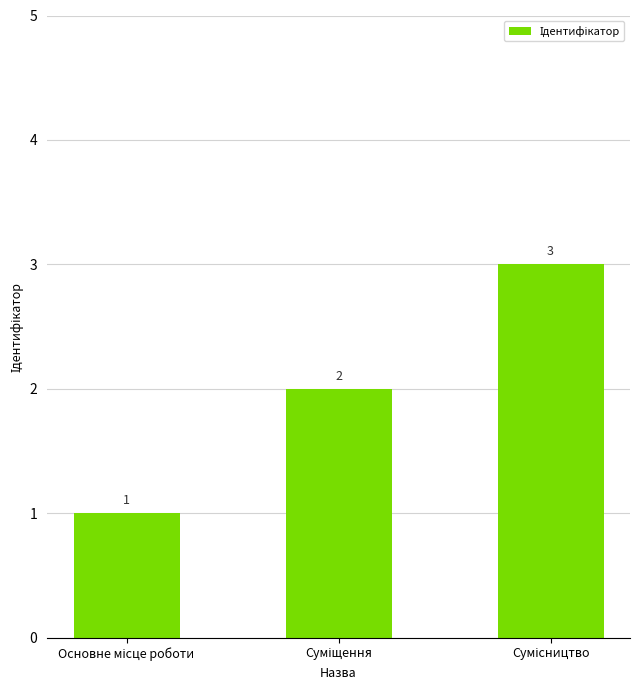

What is the greatest value displayed?

3